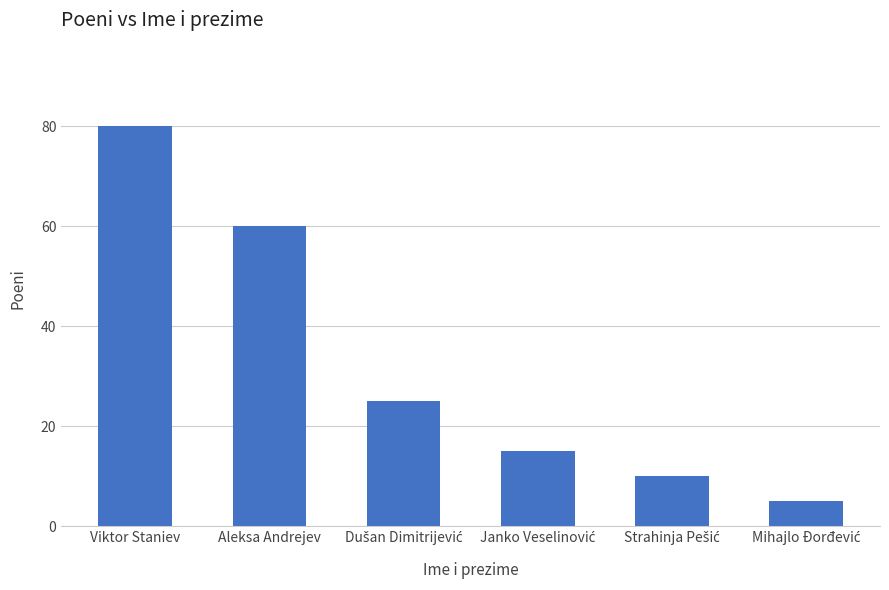

What is the difference between the maximum and minimum values?

75